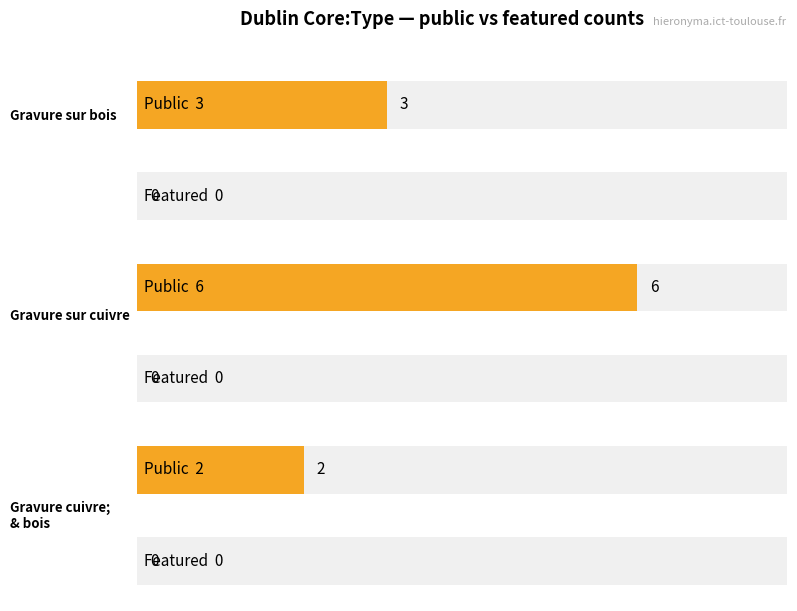

Which category has the lowest value in the featured series?

Gravure sur bois